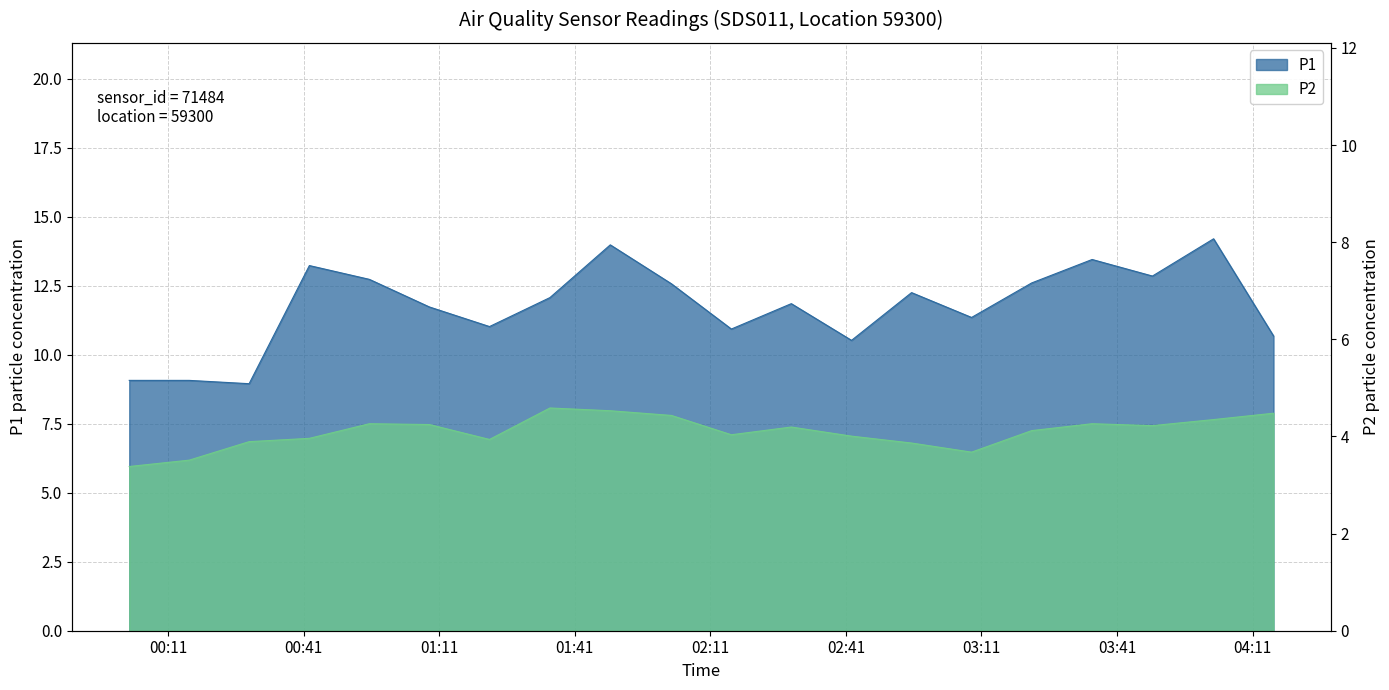

What is the label of the 12th point from the left?

02:28